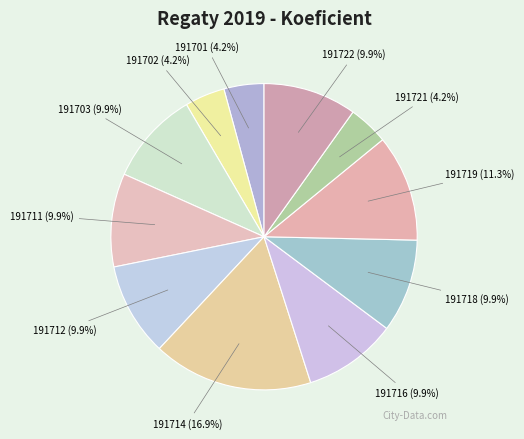

Combined, do 191718 and 191712 account for over 50%?

No